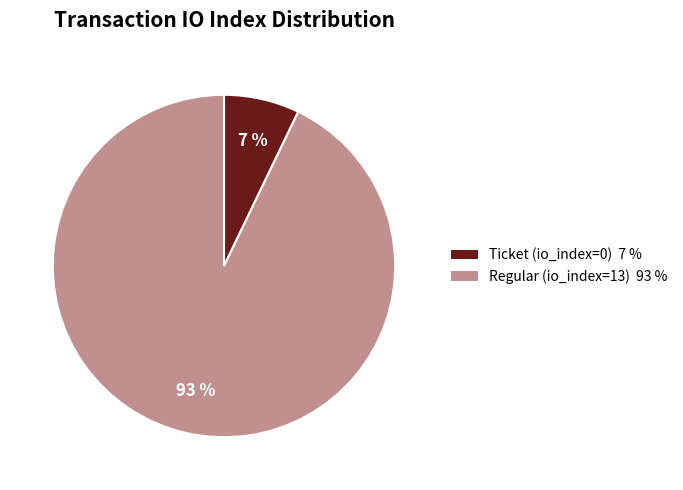

What percentage is the Regular (io_index=13) slice, to the nearest percent?

93%